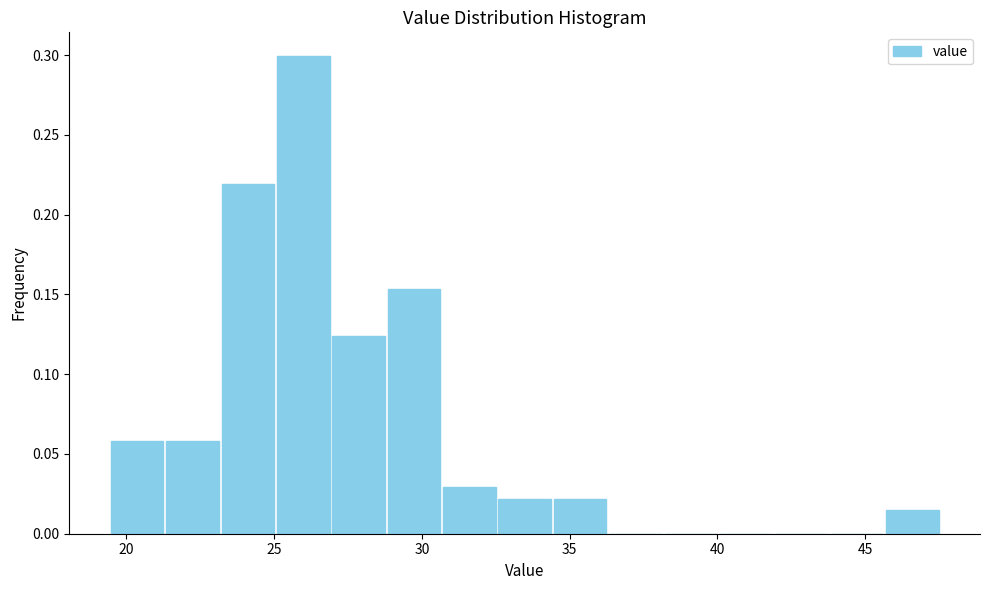

Around what value on the x-axis is the tallest bar? Give the approximate position of its centre, as read against the axis.

26.0